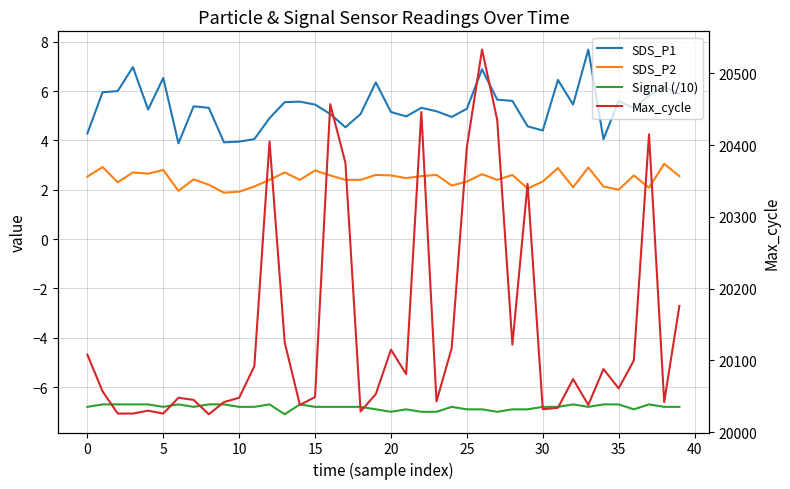

Between 27 and 16, which is larger?

27